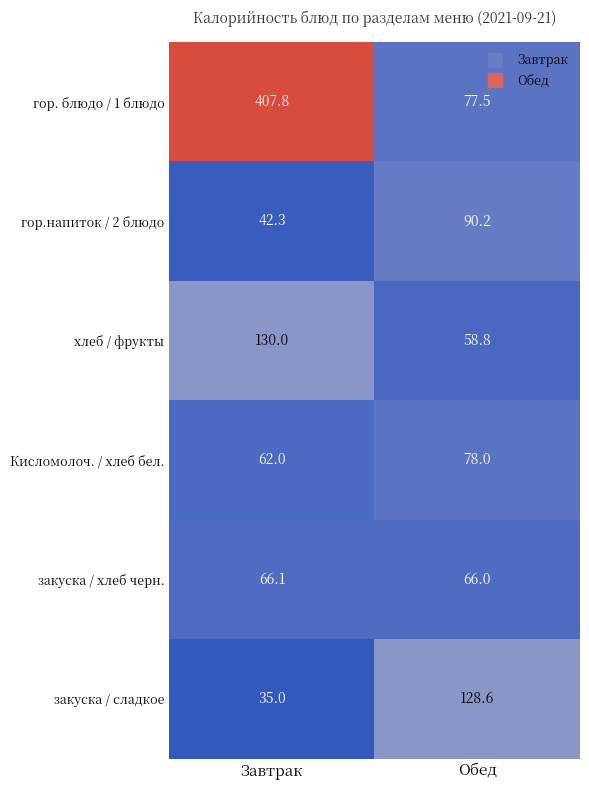

What is the difference between the maximum and minimum values in the гор. блюдо / 1 блюдо series?

330.3